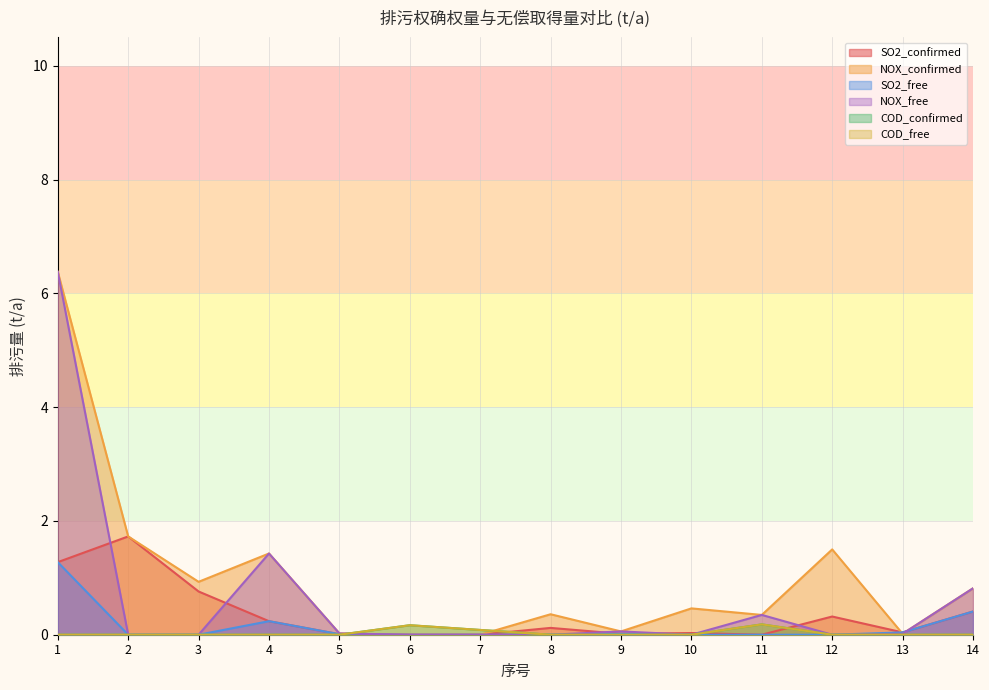

The value of NOX_free at 6 is 2.5. True or false?

False